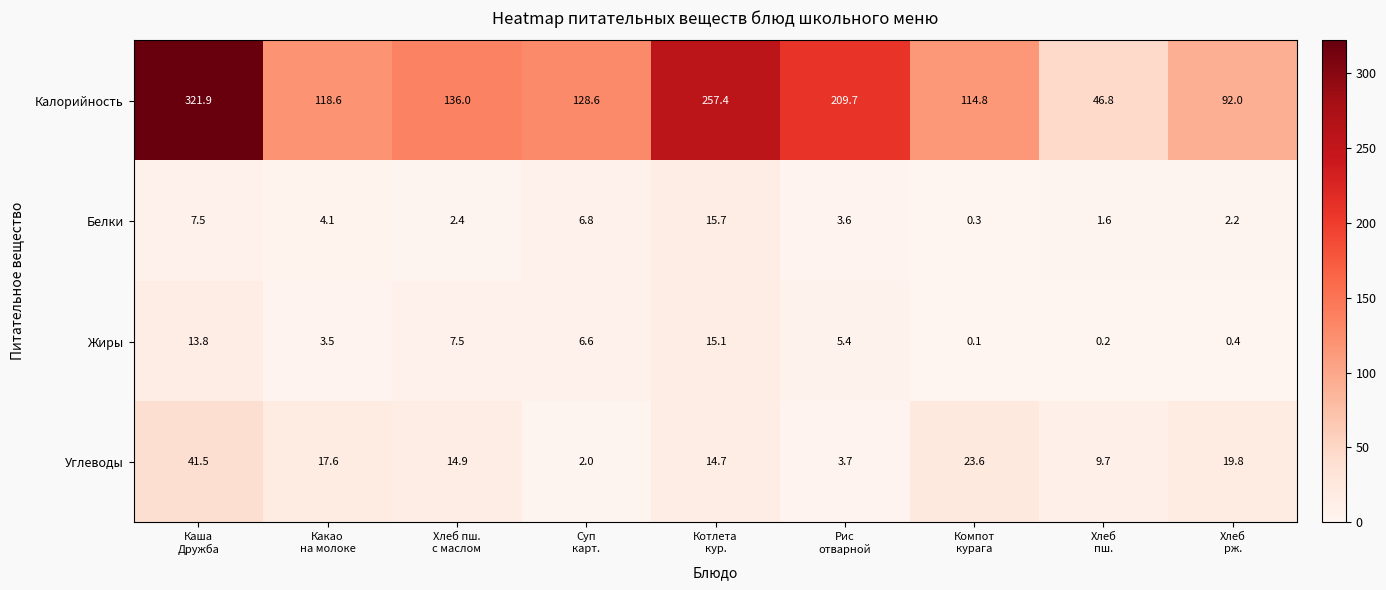

Which series has the widest spread of values?

Калорийность